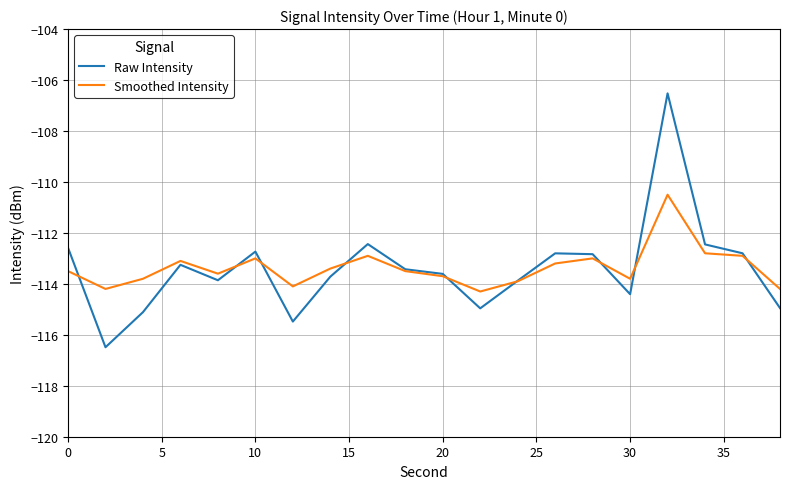

What is the smallest value displayed?

-116.5